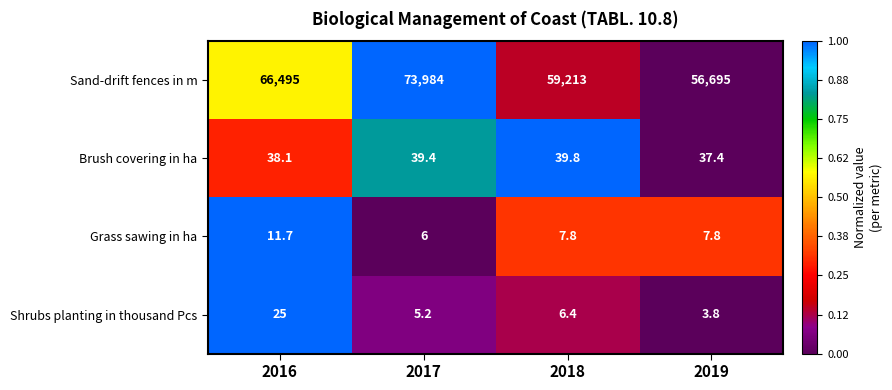

True or false: Brush covering in ha has a value of 39.4 at 2017.

True